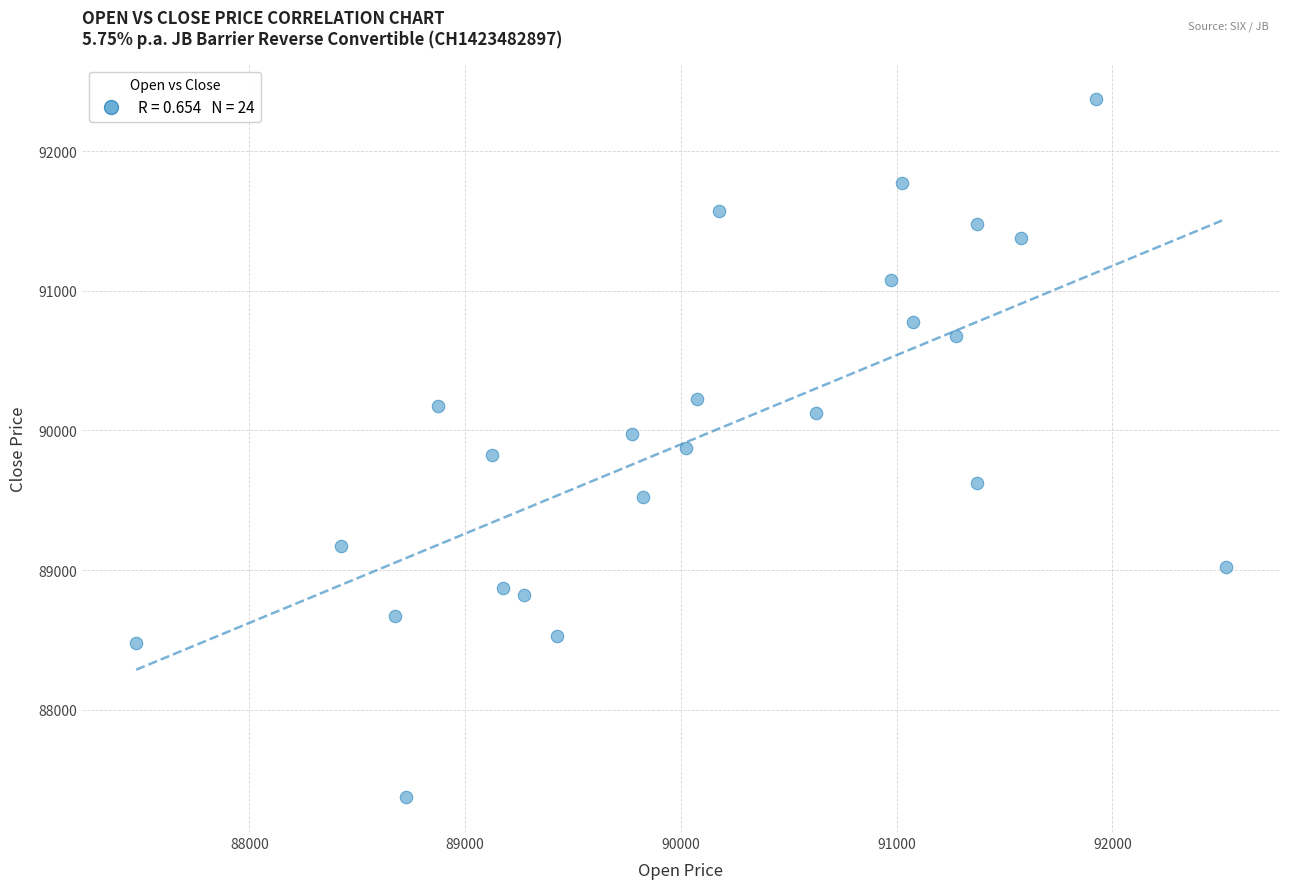

What is the range of Y values (max minus min)?

5000